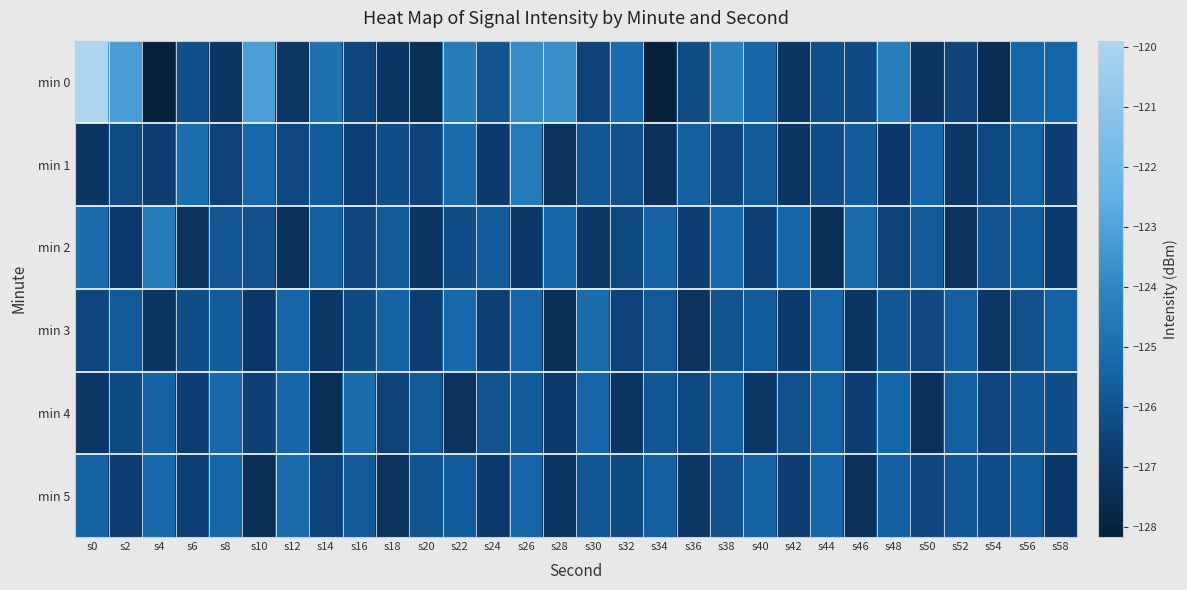

Reading right to left, transcribe all the data shown in this chart.

min 0: s58=-125.3	s56=-125.3	s54=-127.5	s52=-126.5	s50=-127.1	s48=-124.3	s46=-126.3	s44=-126.2	s42=-127.0	s40=-125.3	s38=-124.2	s36=-126.3	s34=-128.2	s32=-125.1	s30=-126.5	s28=-123.7	s26=-123.9	s24=-126.0	s22=-124.5	s20=-127.4	s18=-127.1	s16=-126.4	s14=-124.8	s12=-127.0	s10=-123.2	s8=-127.0	s6=-126.1	s4=-128.1	s2=-123.2	s0=-119.9
min 1: s58=-126.7	s56=-125.5	s54=-126.3	s52=-127.0	s50=-125.4	s48=-126.9	s46=-125.7	s44=-126.2	s42=-127.1	s40=-125.8	s38=-126.4	s36=-125.6	s34=-127.3	s32=-126.1	s30=-125.9	s28=-127.2	s26=-124.5	s24=-126.8	s22=-125.1	s20=-126.5	s18=-126.2	s16=-126.6	s14=-125.7	s12=-126.3	s10=-125.3	s8=-126.6	s6=-125.0	s4=-126.7	s2=-126.3	s0=-127.1
min 2: s58=-126.8	s56=-125.7	s54=-126.0	s52=-127.2	s50=-125.8	s48=-126.5	s46=-125.1	s44=-127.4	s42=-125.3	s40=-126.6	s38=-125.2	s36=-126.7	s34=-125.5	s32=-126.3	s30=-127.0	s28=-125.4	s26=-126.9	s24=-125.7	s22=-126.2	s20=-127.1	s18=-125.8	s16=-126.4	s14=-125.6	s12=-127.3	s10=-126.1	s8=-125.9	s6=-127.2	s4=-124.5	s2=-126.8	s0=-125.1
min 3: s58=-125.5	s56=-126.1	s54=-127.0	s52=-125.6	s50=-126.3	s48=-125.9	s46=-127.1	s44=-125.4	s42=-126.8	s40=-125.7	s38=-126.0	s36=-127.2	s34=-125.8	s32=-126.5	s30=-125.1	s28=-127.4	s26=-125.3	s24=-126.6	s22=-125.2	s20=-126.7	s18=-125.5	s16=-126.3	s14=-127.0	s12=-125.4	s10=-126.9	s8=-125.7	s6=-126.2	s4=-127.1	s2=-125.8	s0=-126.4
min 4: s58=-126.2	s56=-125.9	s54=-126.4	s52=-125.6	s50=-127.3	s48=-125.3	s46=-126.7	s44=-125.5	s42=-126.1	s40=-127.0	s38=-125.6	s36=-126.3	s34=-125.9	s32=-127.1	s30=-125.4	s28=-126.8	s26=-125.7	s24=-126.0	s22=-127.2	s20=-125.8	s18=-126.5	s16=-125.1	s14=-127.4	s12=-125.3	s10=-126.6	s8=-125.2	s6=-126.7	s4=-125.5	s2=-126.3	s0=-127.0
min 5: s58=-126.9	s56=-125.7	s54=-126.2	s52=-125.9	s50=-126.4	s48=-125.6	s46=-127.3	s44=-125.3	s42=-126.7	s40=-125.5	s38=-126.1	s36=-127.0	s34=-125.6	s32=-126.3	s30=-125.9	s28=-127.1	s26=-125.4	s24=-126.8	s22=-125.7	s20=-126.0	s18=-127.2	s16=-125.8	s14=-126.5	s12=-125.1	s10=-127.4	s8=-125.3	s6=-126.6	s4=-125.2	s2=-126.7	s0=-125.5